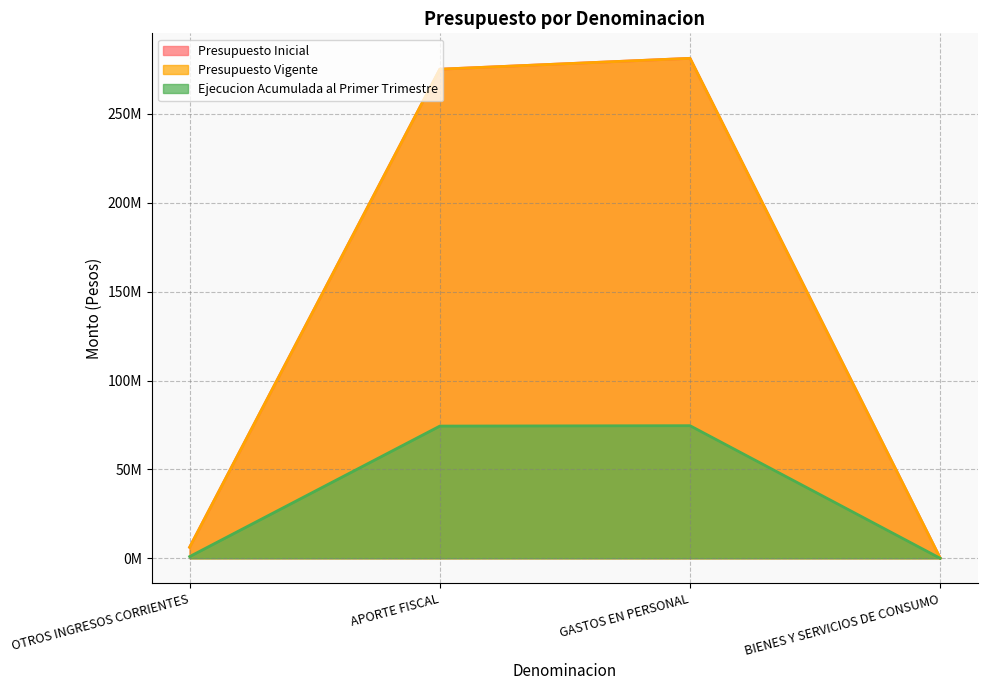

Reading right to left, what are all the values shown in this chart?

Presupuesto Inicial: 78176	281253988	275139351	6192813
Presupuesto Vigente: 78176	281253988	275139351	6192813
Ejecucion Acumulada al Primer Trimestre: 0	74590590	74368532	956323